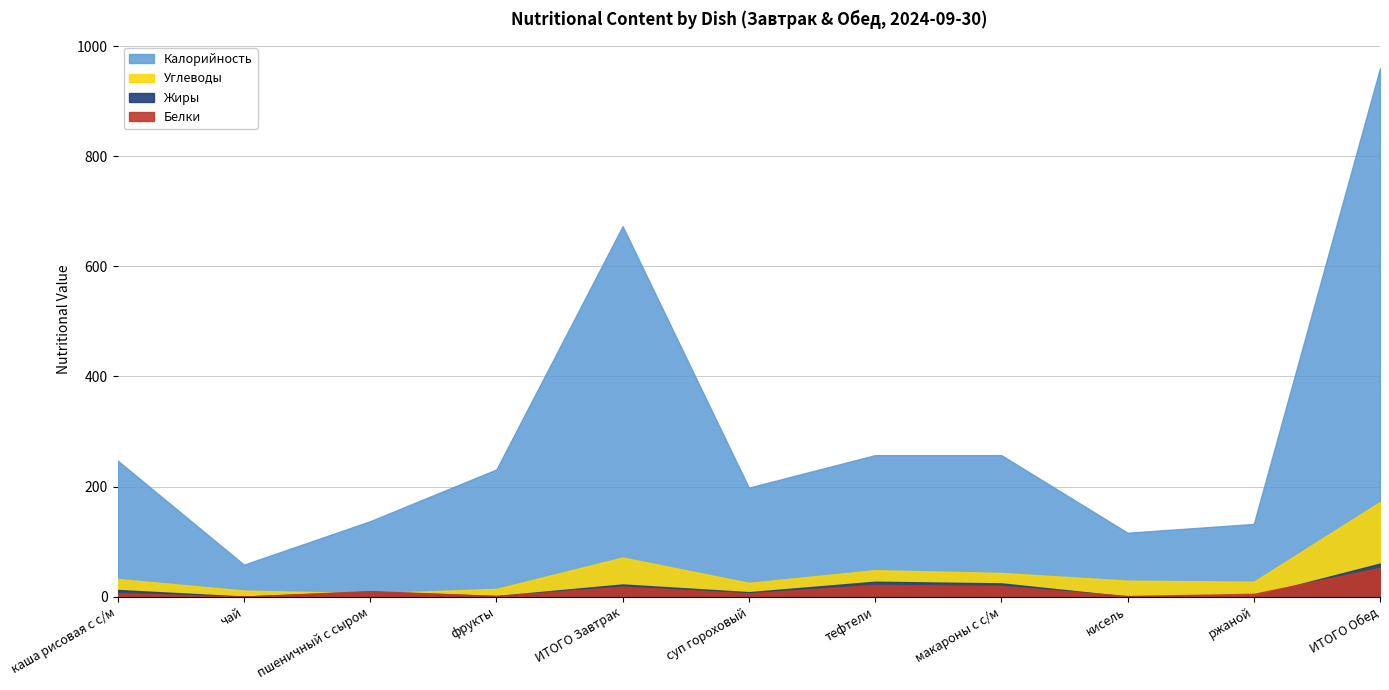

Which series has the largest total across all categories?

Калорийность